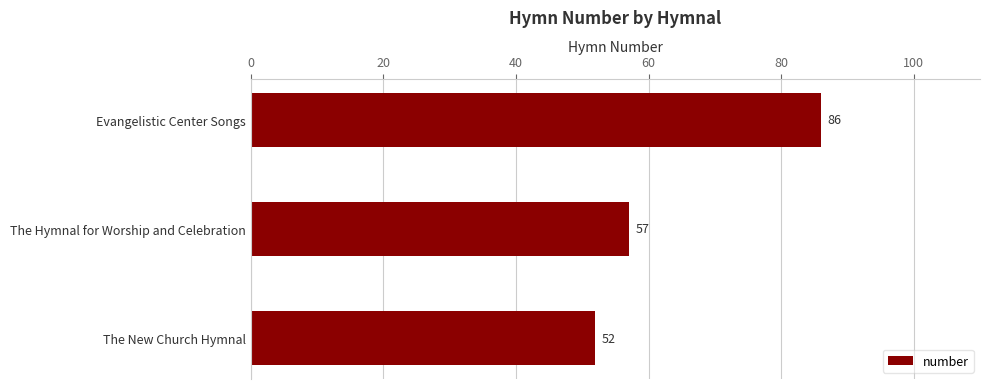

Count the values in the range 52 to 86.

3